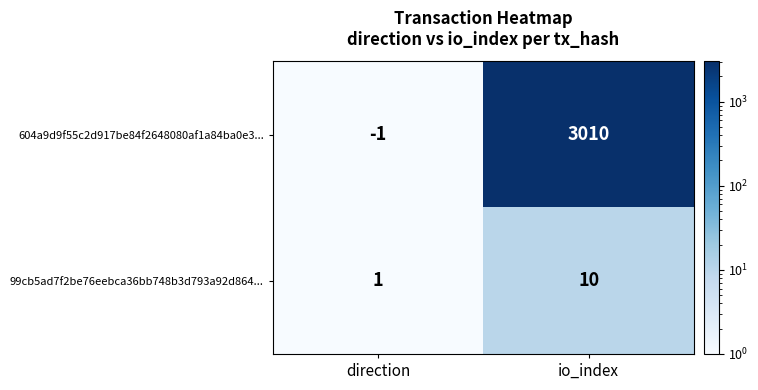

At which category is the sum across all series the highest?

io_index